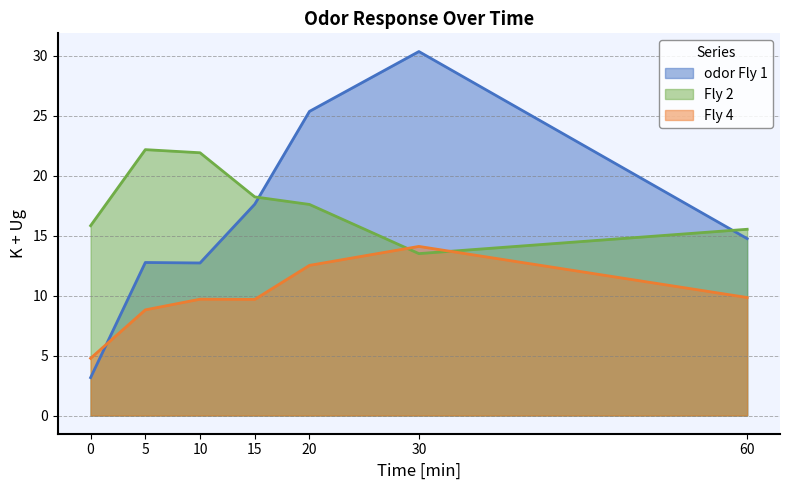

Reading left to right, what are all the values shown in this chart?

odor Fly 1: 3.2	12.8	12.7	17.6	25.4	30.4	14.8
Fly 2: 15.8	22.2	21.9	18.2	17.6	13.5	15.5
Fly 4: 4.8	8.8	9.7	9.7	12.5	14.1	9.8